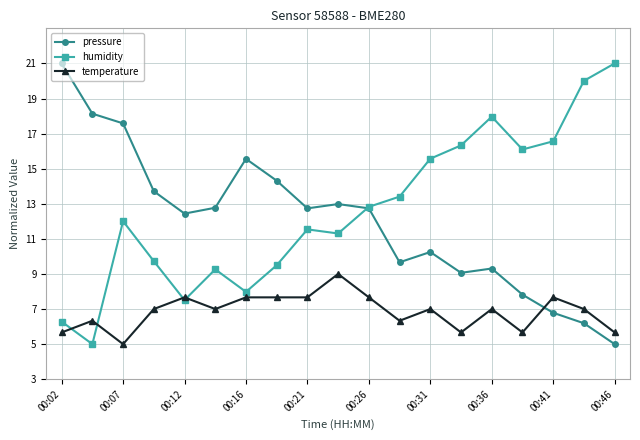

How many distinct data groups are displayed?

3